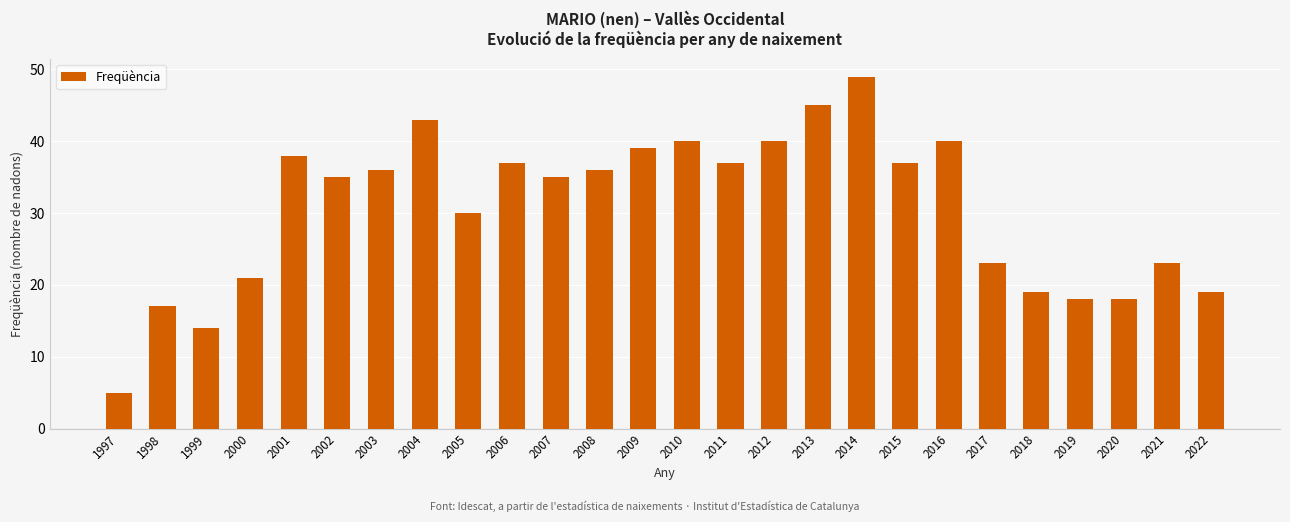

Is it true that the value at 2006 is 37?

True